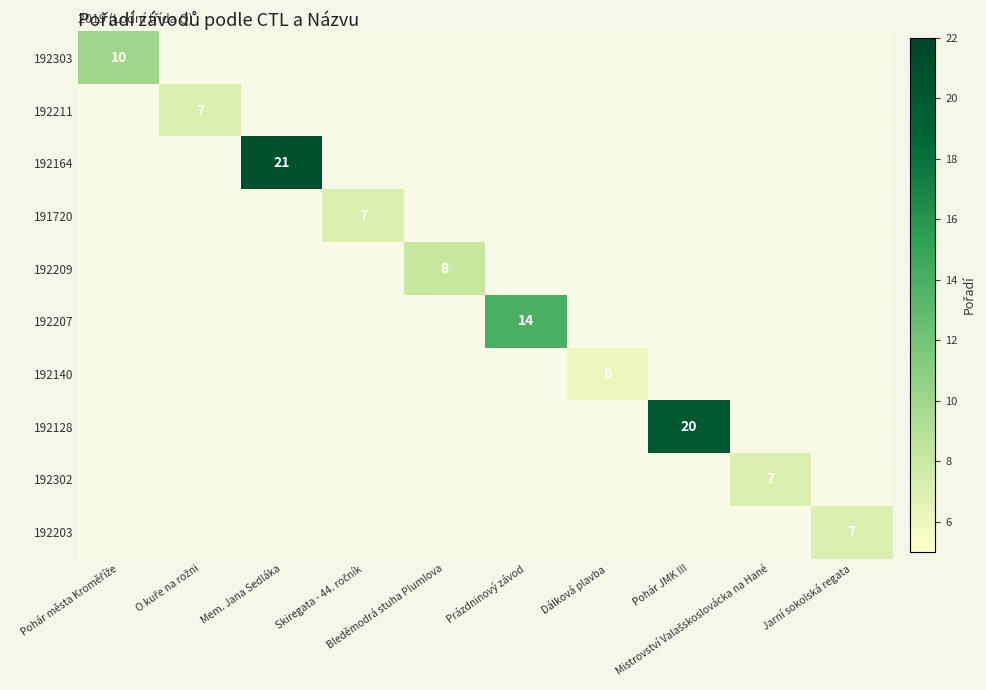

How many categories are shown in the chart?

10